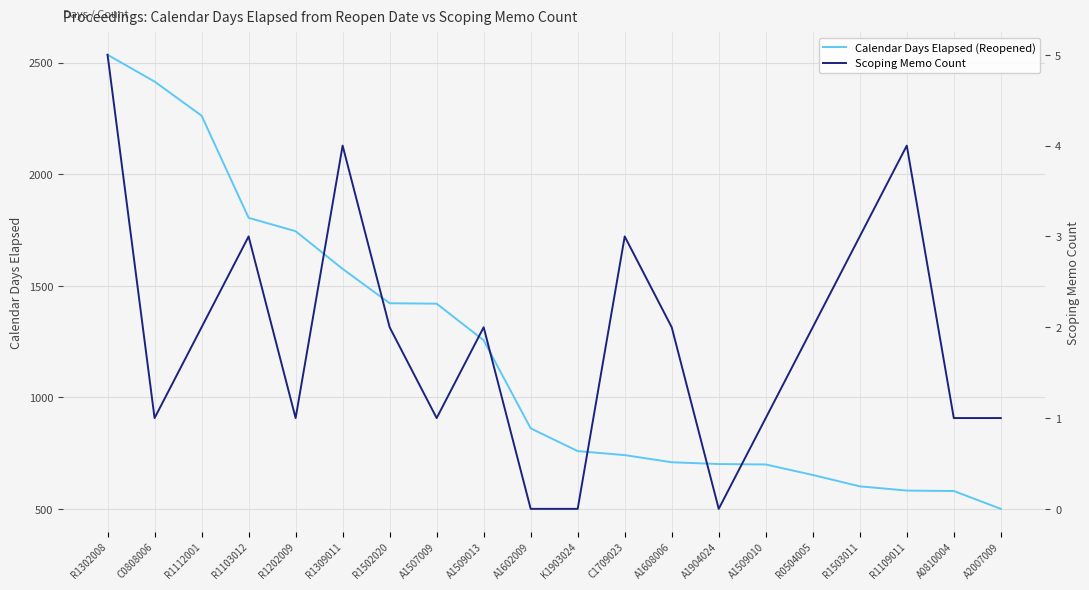

Where does the Scoping Memo Count series first go above 2?

R1302008